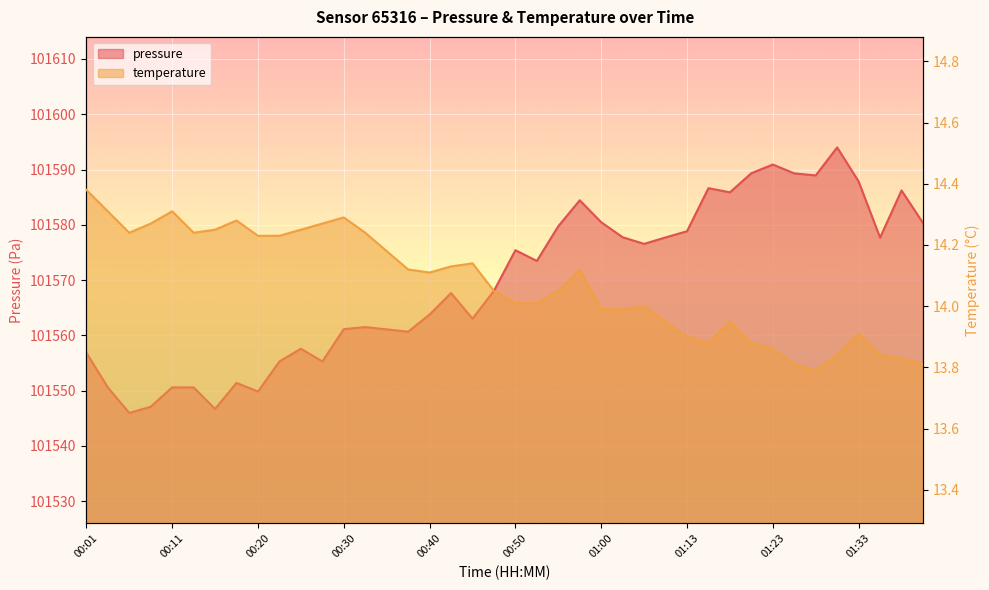

The value of temperature at 01:18 is 8.9. True or false?

False